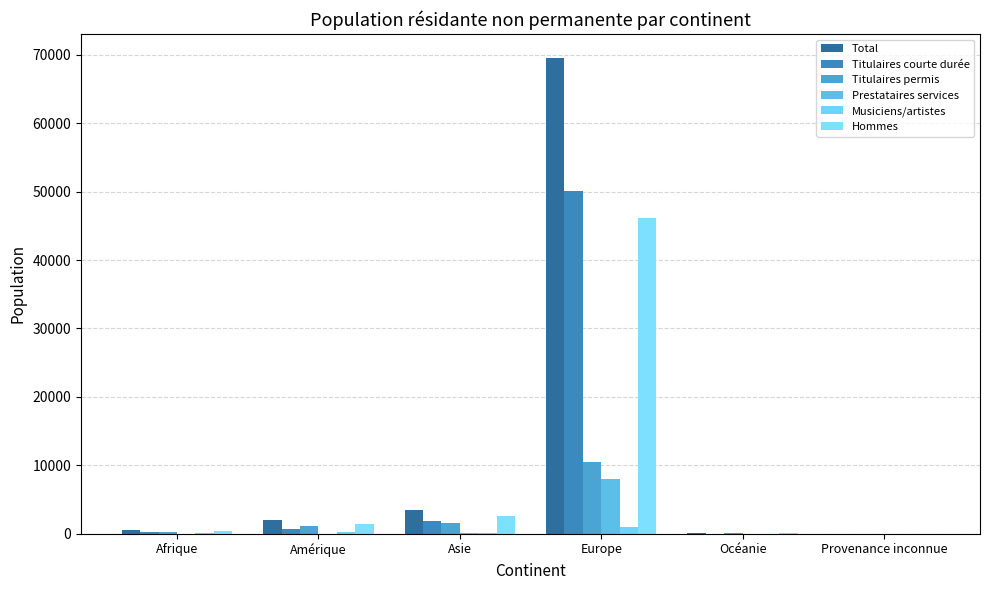

What is the maximum value shown in the chart?

69564